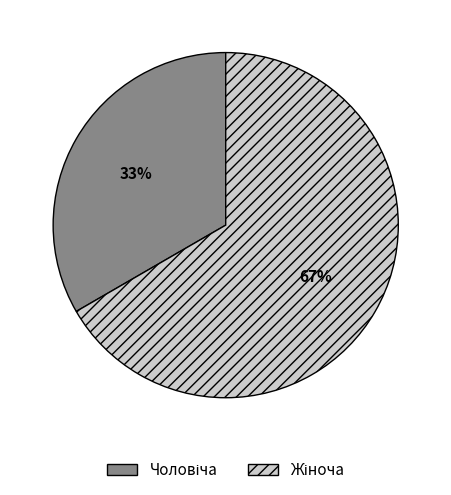

To the nearest percent, what is the average slice percentage?

50%